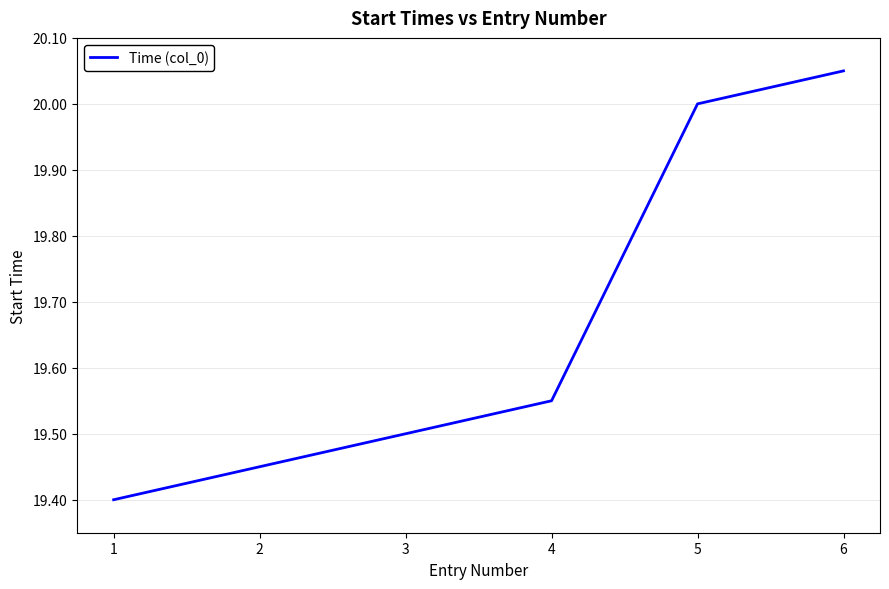

What is the difference between the values at 5 and 3?

0.5